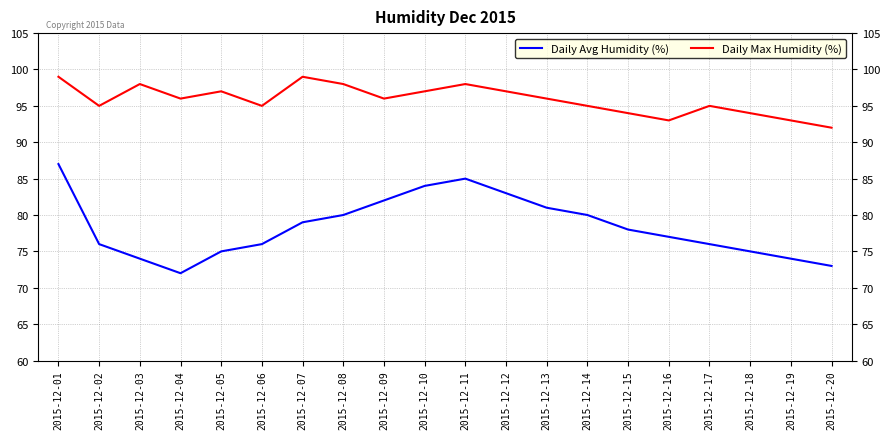

What are all the series names shown in the legend?

Daily Avg Humidity (%), Daily Max Humidity (%)